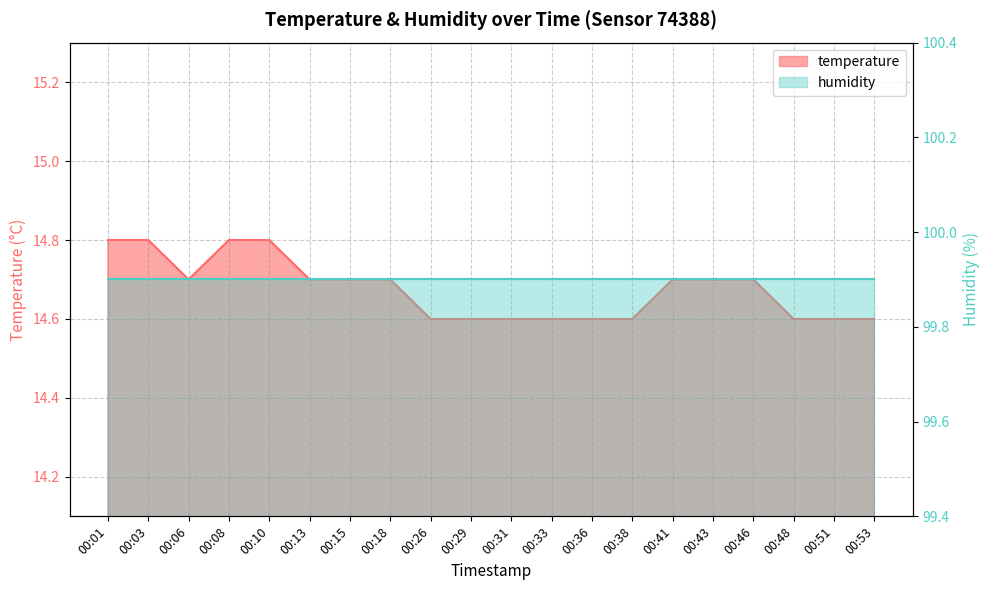

Reading right to left, list all the values displayed in this chart.

14.6	14.6	14.6	14.7	14.7	14.7	14.6	14.6	14.6	14.6	14.6	14.6	14.7	14.7	14.7	14.8	14.8	14.7	14.8	14.8